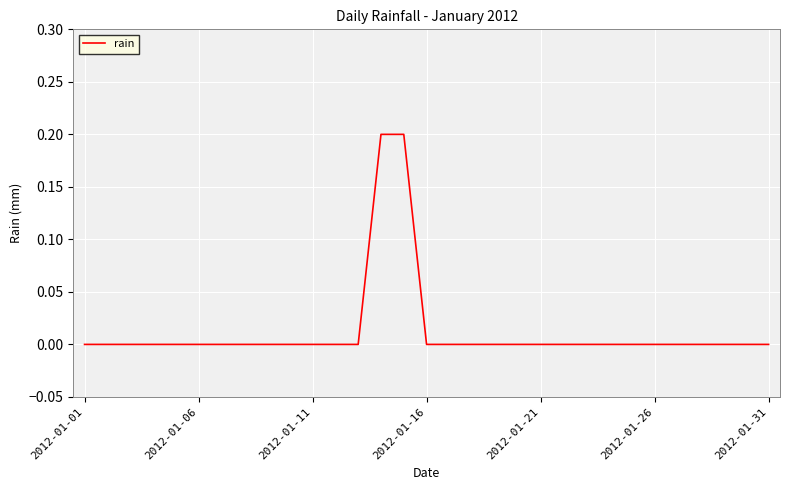

Reading left to right, list all the values displayed in this chart.

0.0	0.0	0.0	0.0	0.0	0.0	0.0	0.0	0.0	0.0	0.0	0.0	0.0	0.2	0.2	0.0	0.0	0.0	0.0	0.0	0.0	0.0	0.0	0.0	0.0	0.0	0.0	0.0	0.0	0.0	0.0